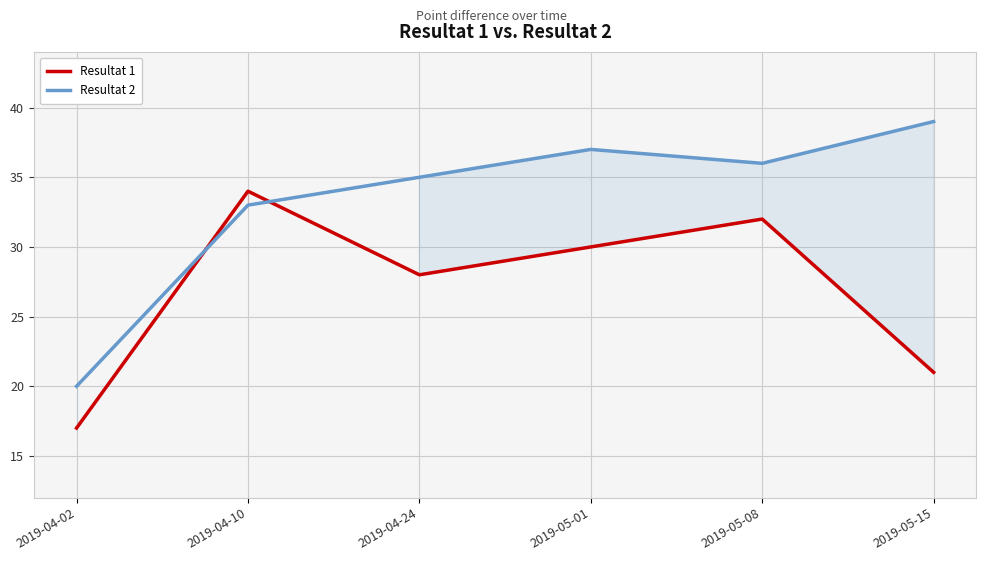

Reading right to left, transcribe all the data shown in this chart.

Resultat 1: 21	32	30	28	34	17
Resultat 2: 39	36	37	35	33	20